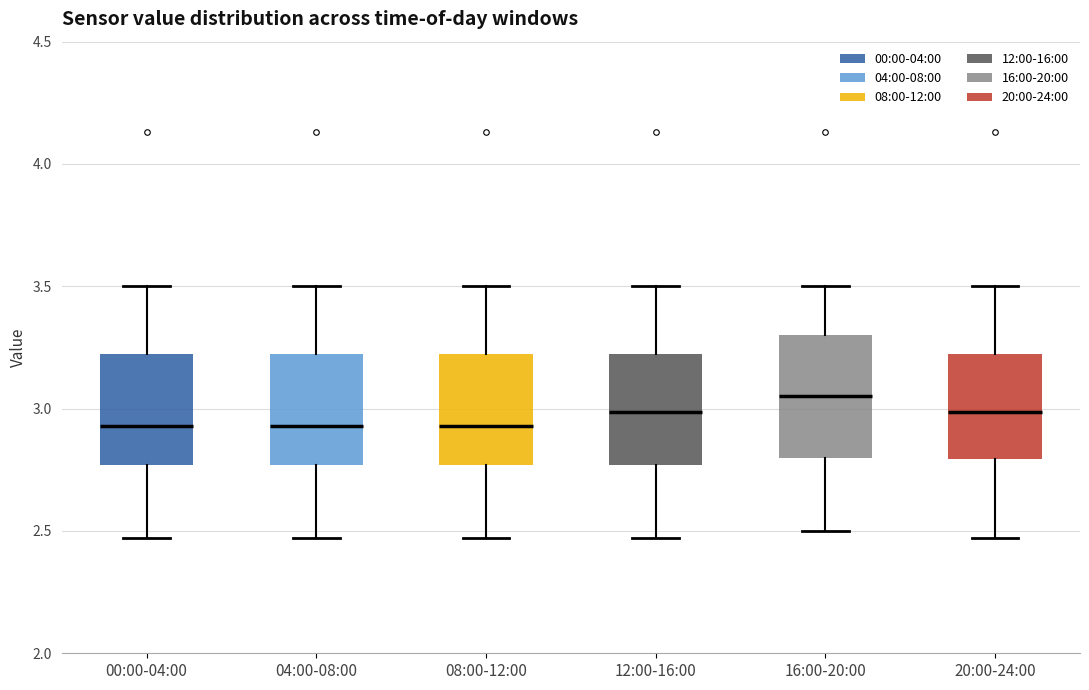

Which box's median line is the highest?

16:00-20:00